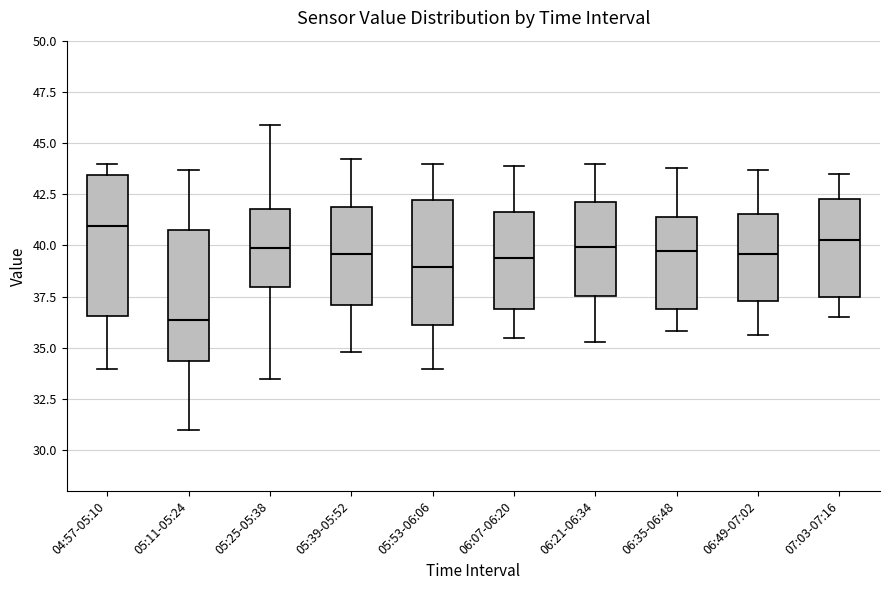

Which box has the highest median line?

04:57-05:10